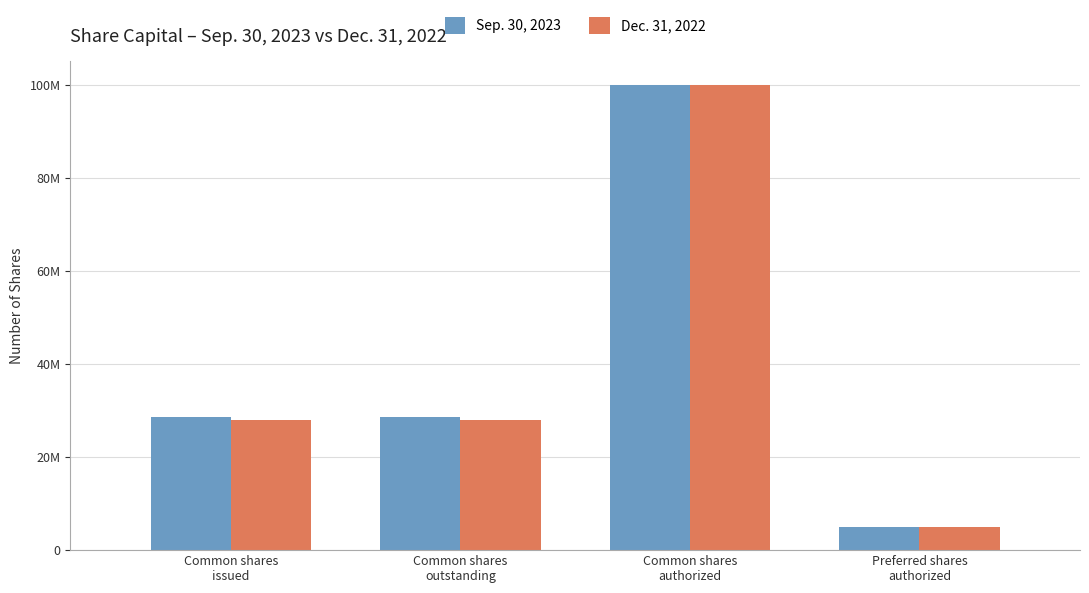

List the labels in order of Sep. 30, 2023 value, smallest first.

Preferred shares
authorized, Common shares
issued, Common shares
outstanding, Common shares
authorized